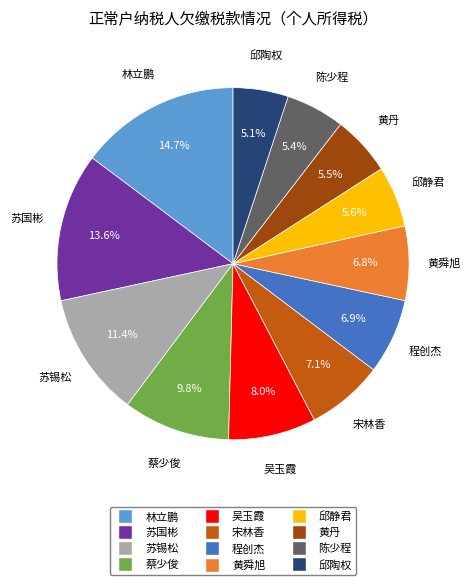

Is it true that 邱陶权 is 12% of the pie?

False